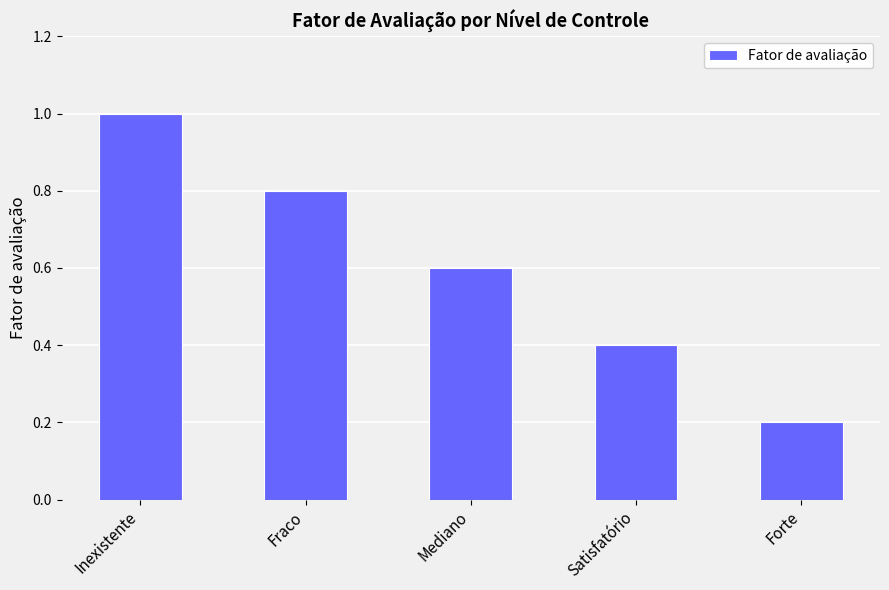

Reading right to left, what are all the values shown in this chart?

0.2	0.4	0.6	0.8	1.0